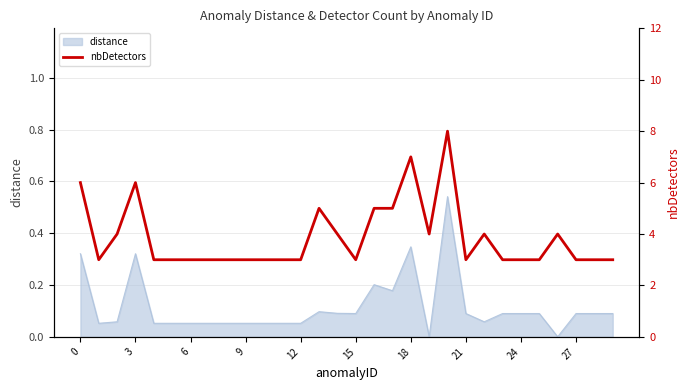

What is the change in value from 14 to 18?

+3